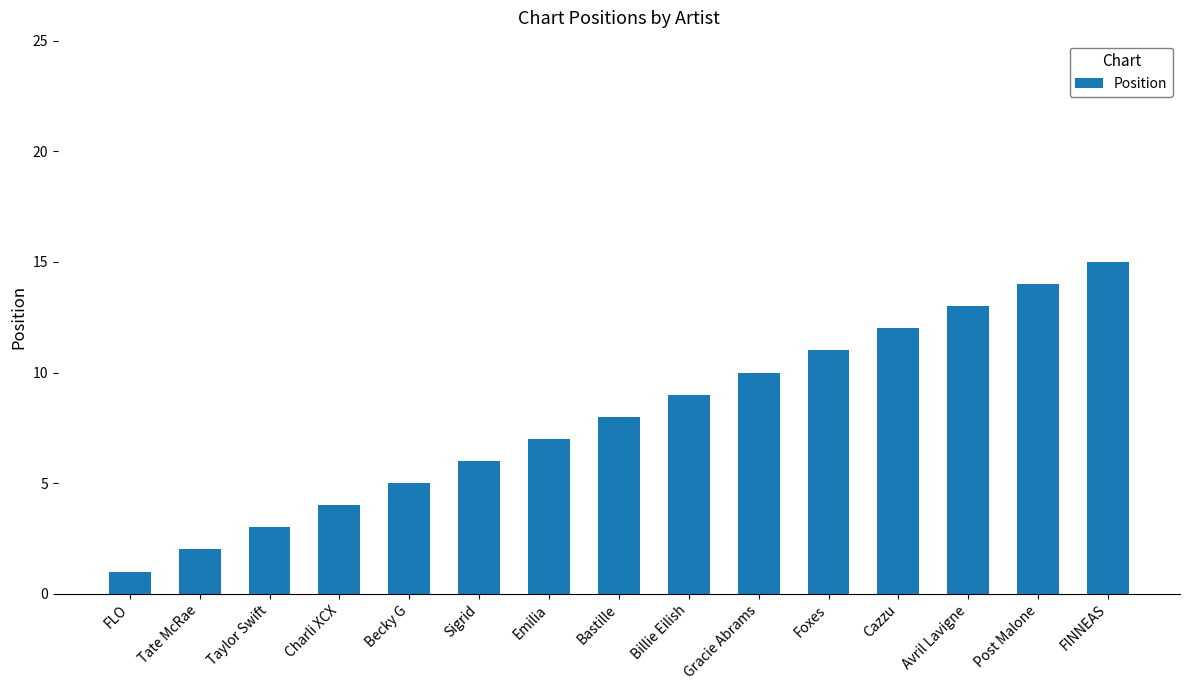

Does the chart contain any negative values?

No